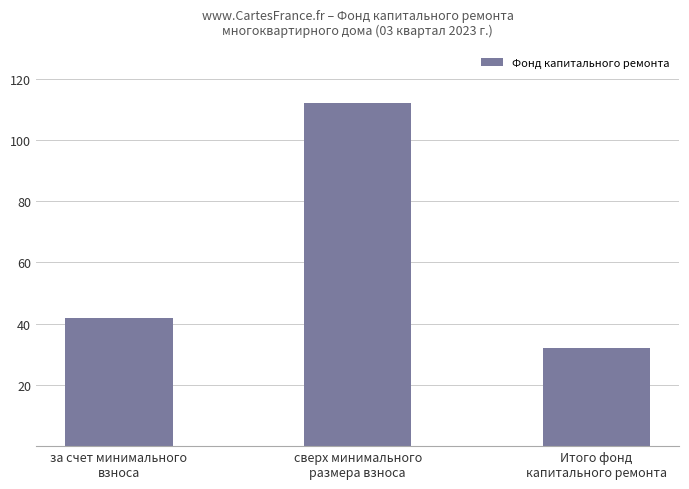

List the labels in order of value, largest first.

сверх минимального
размера взноса, за счет минимального
взноса, Итого фонд
капитального ремонта